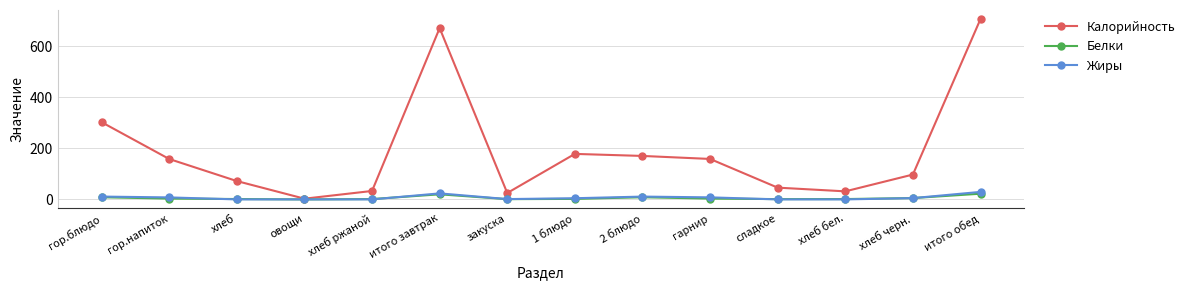

At which category does the chart reach its peak across all series?

итого обед